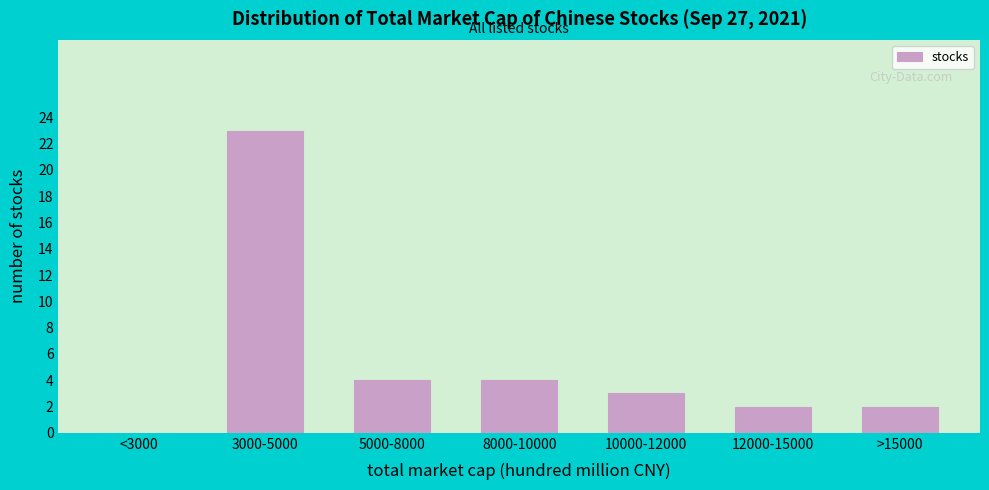

Reading left to right, extract all data points from this chart.

<3000=0	3000-5000=23	5000-8000=4	8000-10000=4	10000-12000=3	12000-15000=2	>15000=2